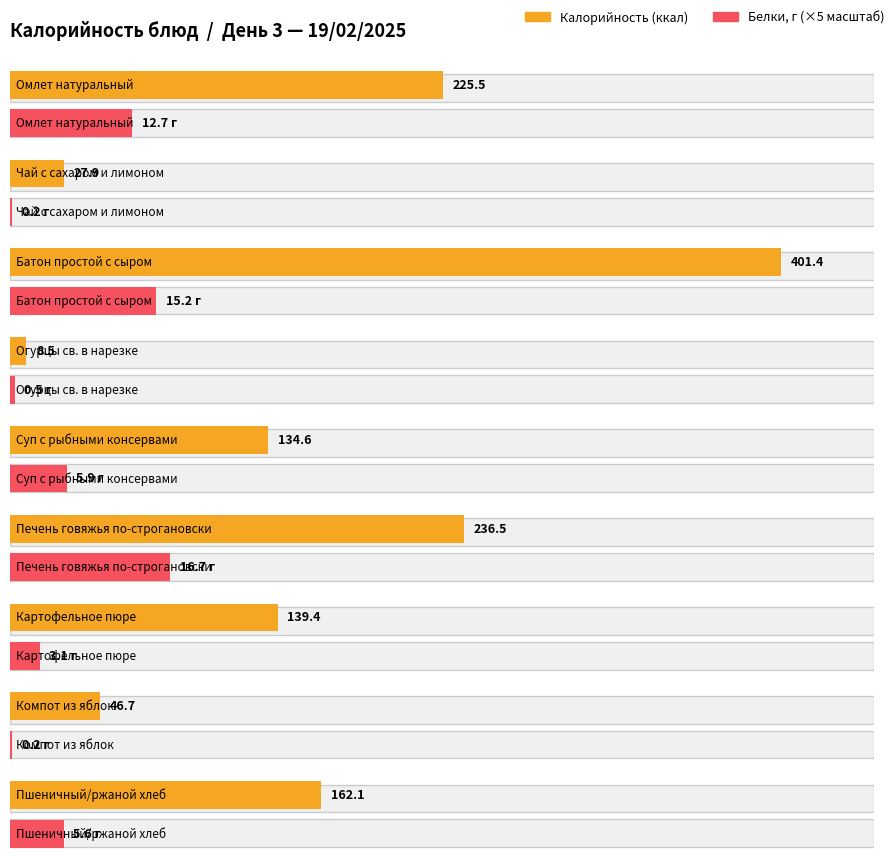

Where is Калорийность nearest to the value 204?

Омлет натуральный